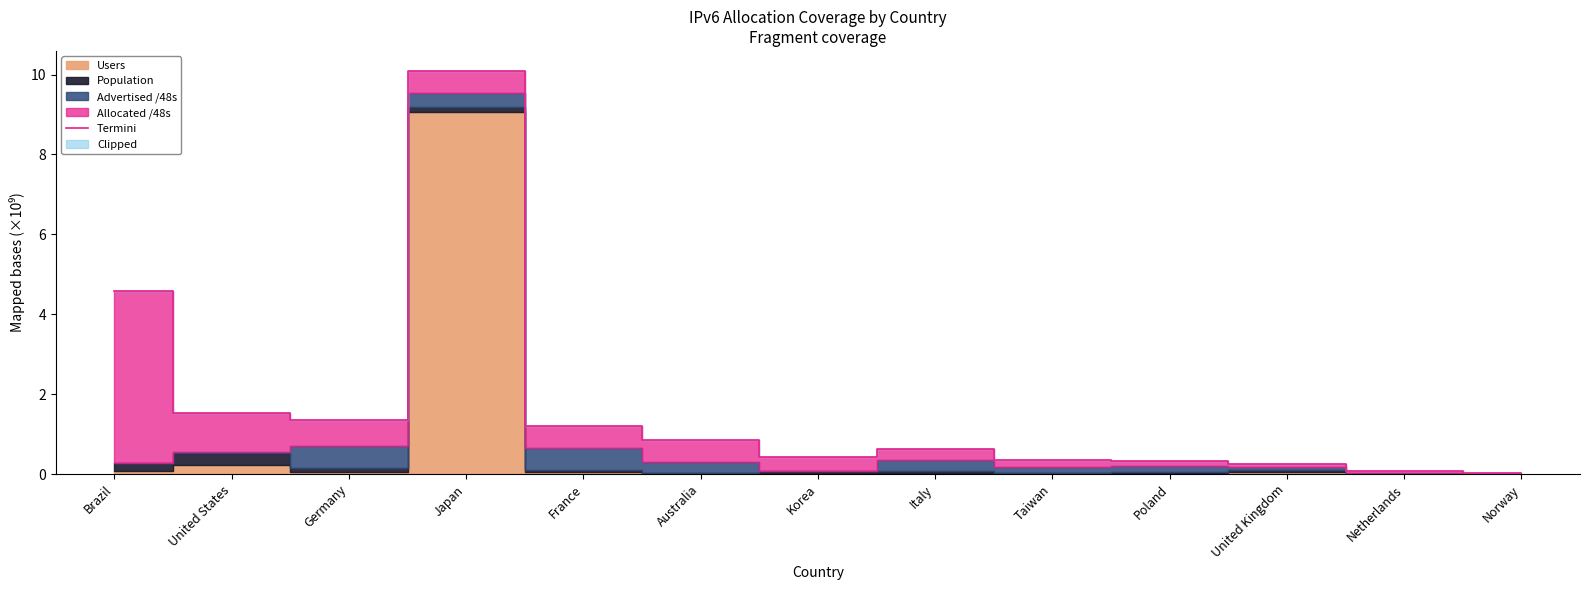

Reading right to left, what are all the values shown in this chart?

0.0	0.1	0.3	0.3	0.3	0.6	0.4	0.8	1.2	10.1	1.4	1.5	4.6